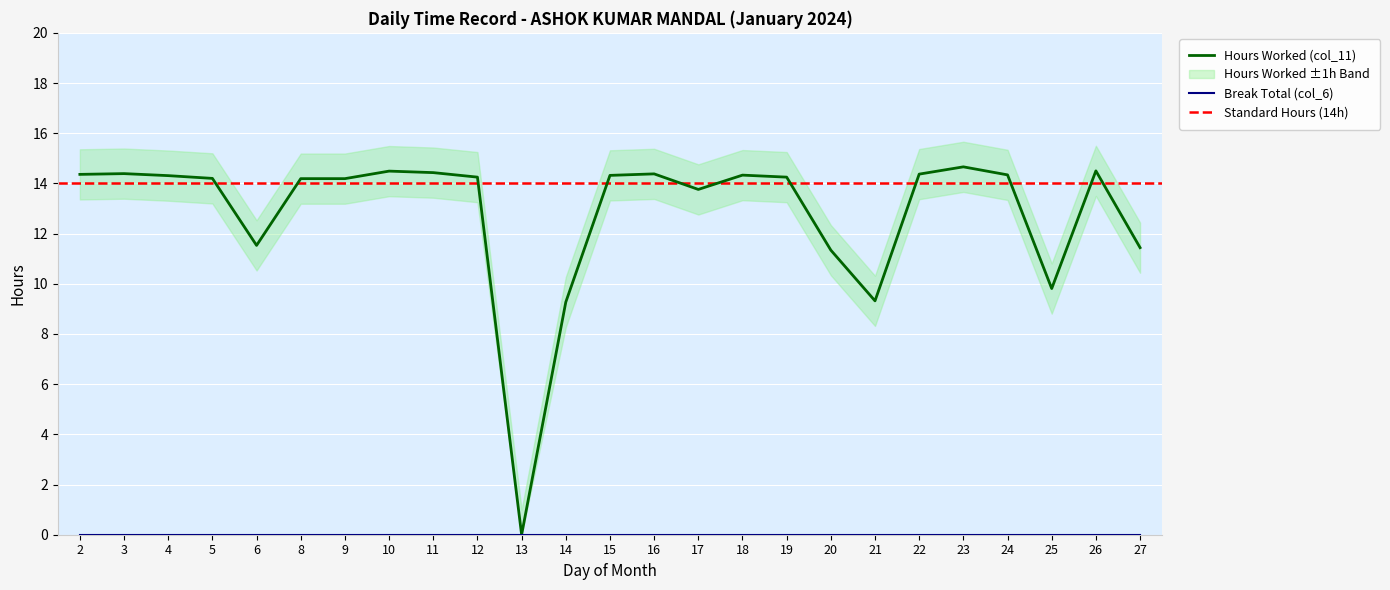

Between 23 and 4, which is larger?

23